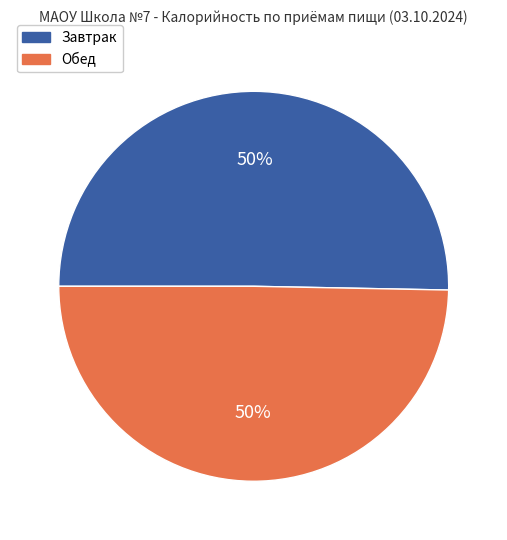

To the nearest percent, what is the average slice percentage?

50%